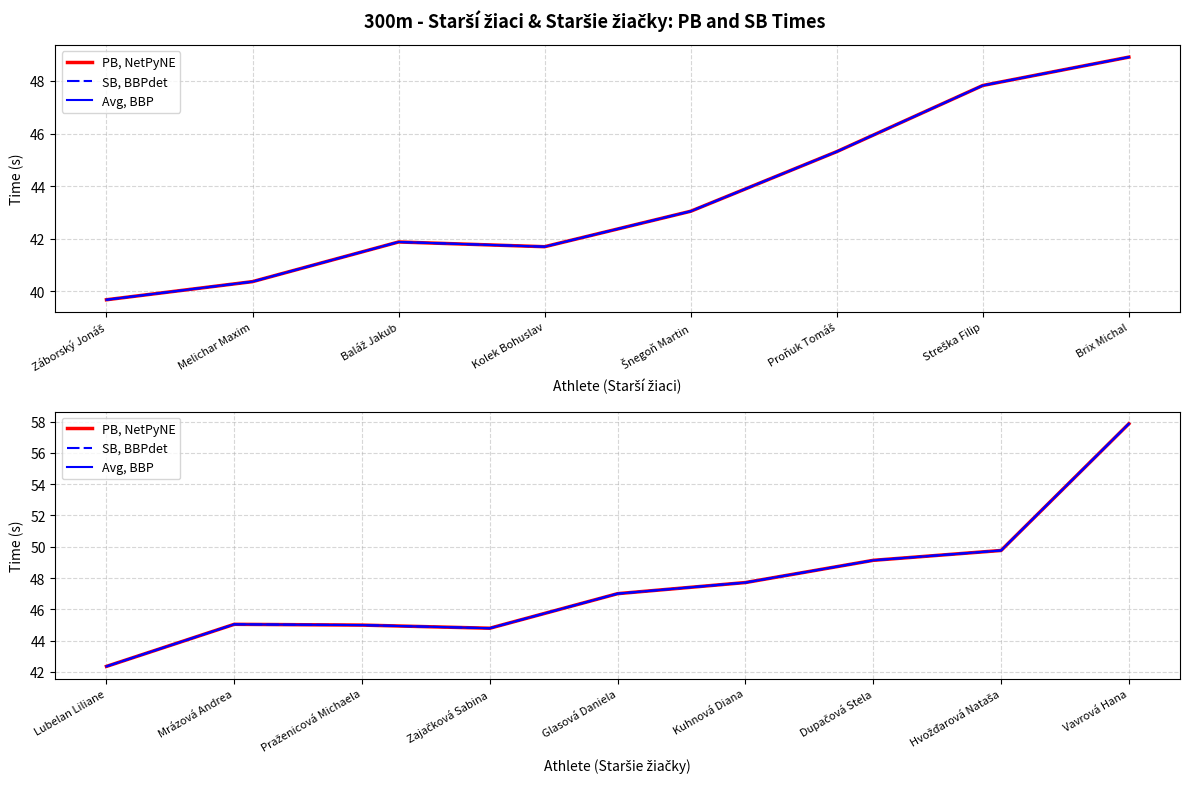

The SB, BBPdet series shows 62.3 at Zajačková Sabina. True or false?

False